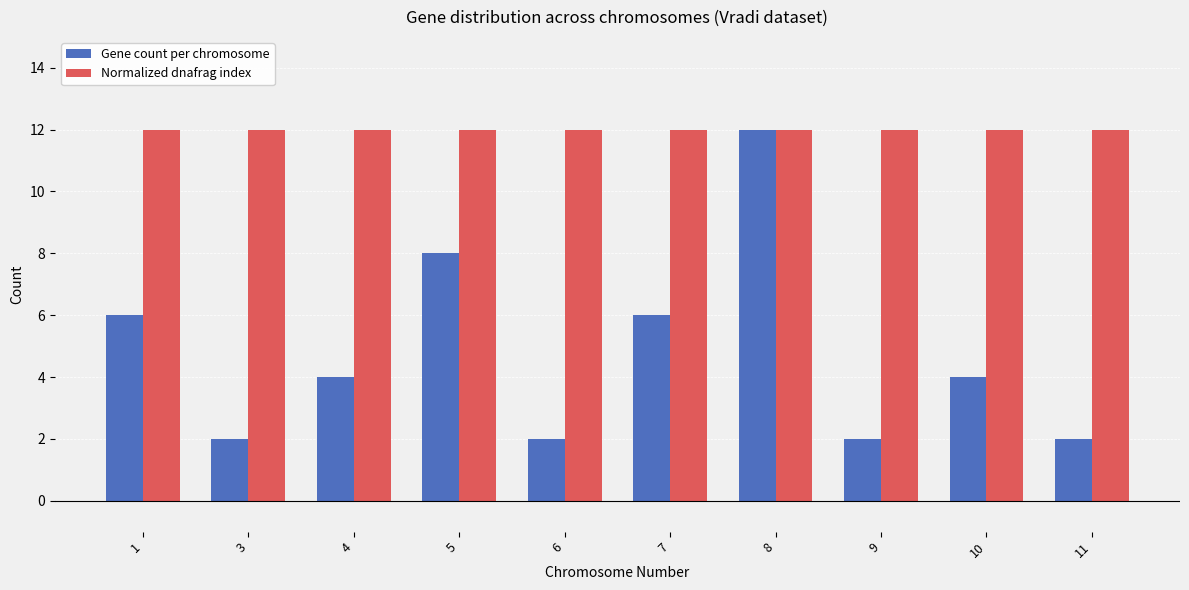

Which series has the largest range (max minus min)?

Gene count per chromosome